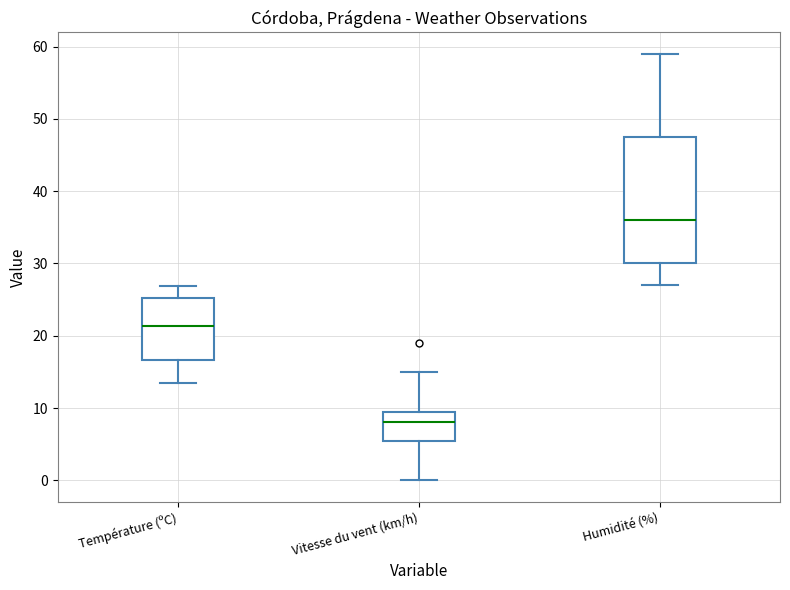

Reading left to right, read every box against the y-axis: the position of its median line, the range the box covers, and the ends of its whiskers. The values are not printed on the chart, so give them approximately, as read against the axis.

Température (ºC): median 21, box 17 to 25, whiskers 14 to 27
Vitesse du vent (km/h): median 8, box 6 to 10, whiskers 0 to 15
Humidité (%): median 36, box 30 to 48, whiskers 27 to 59